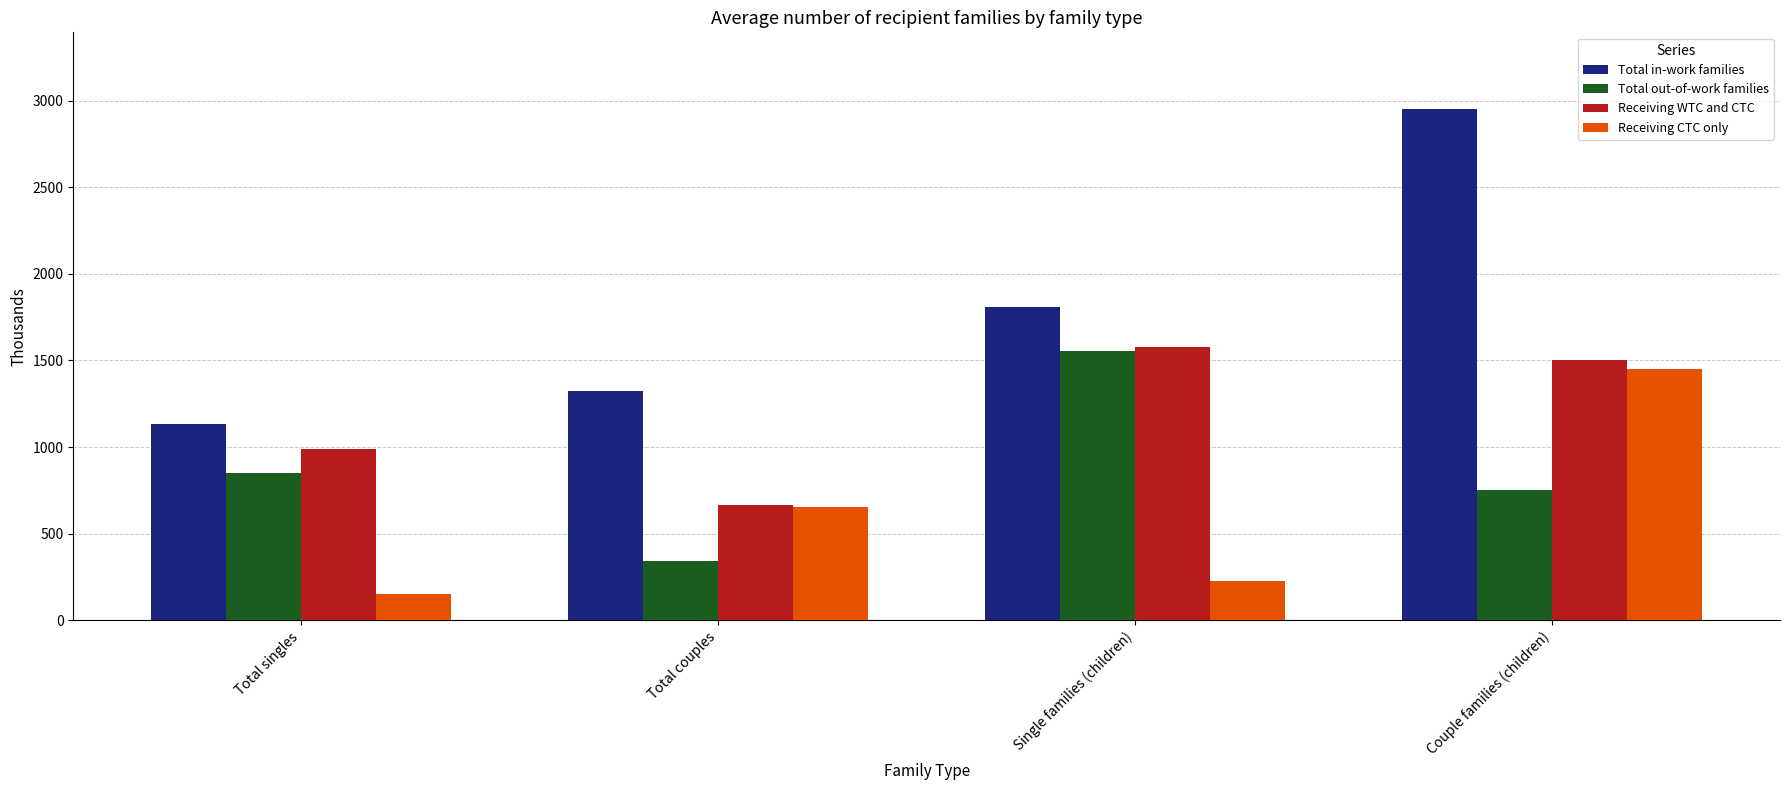

Between Total couples and Couple families (children), which series saw the biggest shift?

Total in-work families